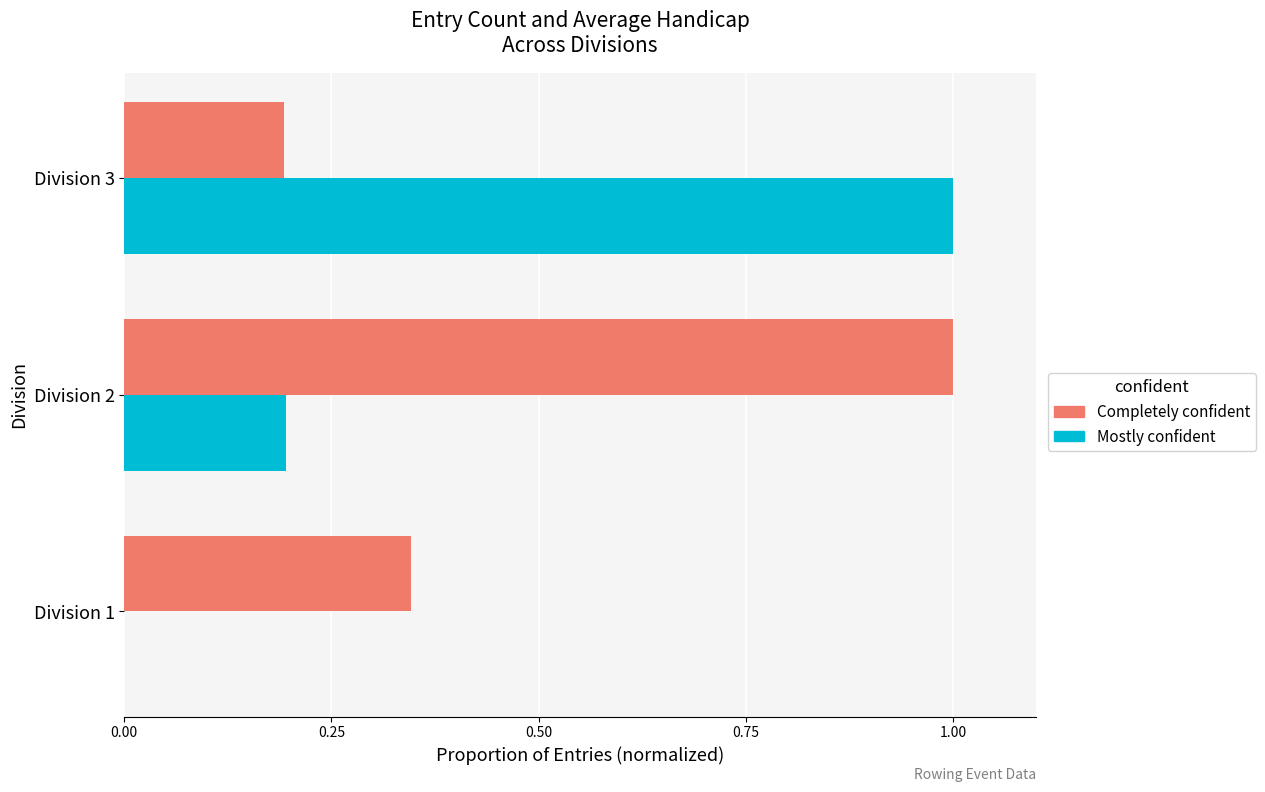

Where is Completely confident nearest to the value 0?

Division 3